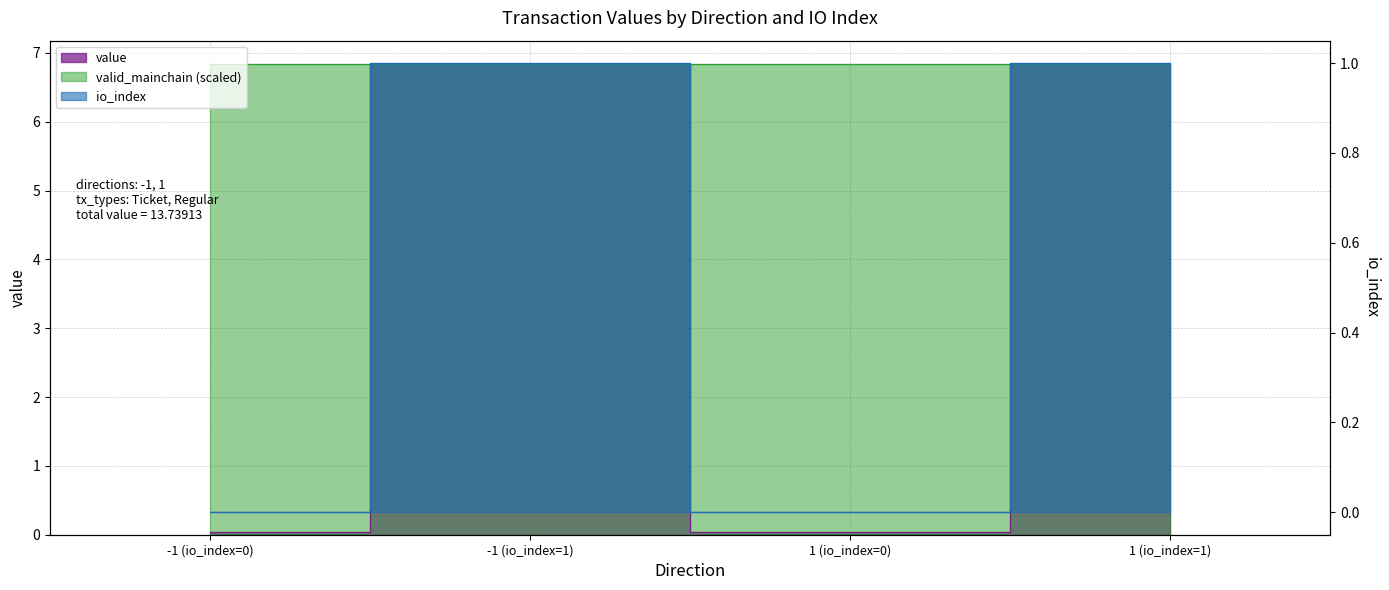

At how many categories does at least one series exceed 6?

2